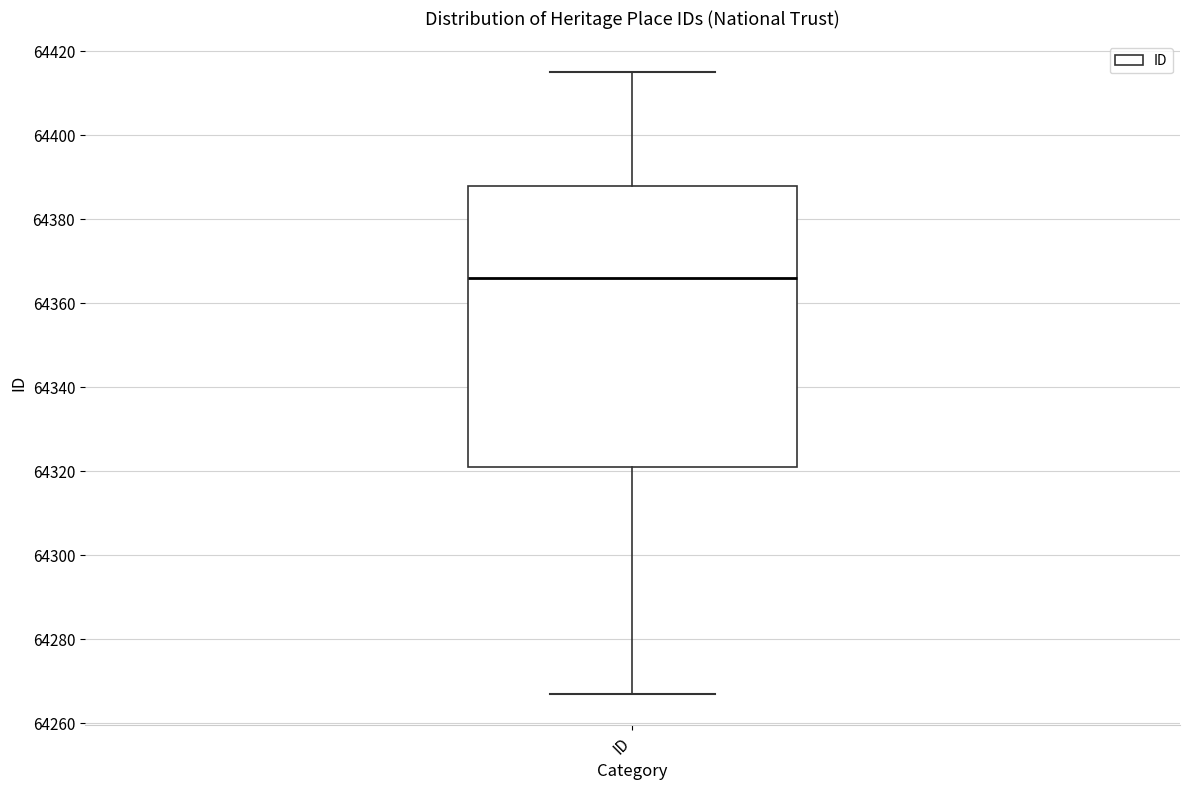

Transcribe this box plot: give where the median line is, the range the box spans, and where the two whiskers end, as read against the y-axis. The values are not printed on the chart, so give them approximately, as read against the axis.

median 64366, box 64322 to 64388, whiskers 64268 to 64416